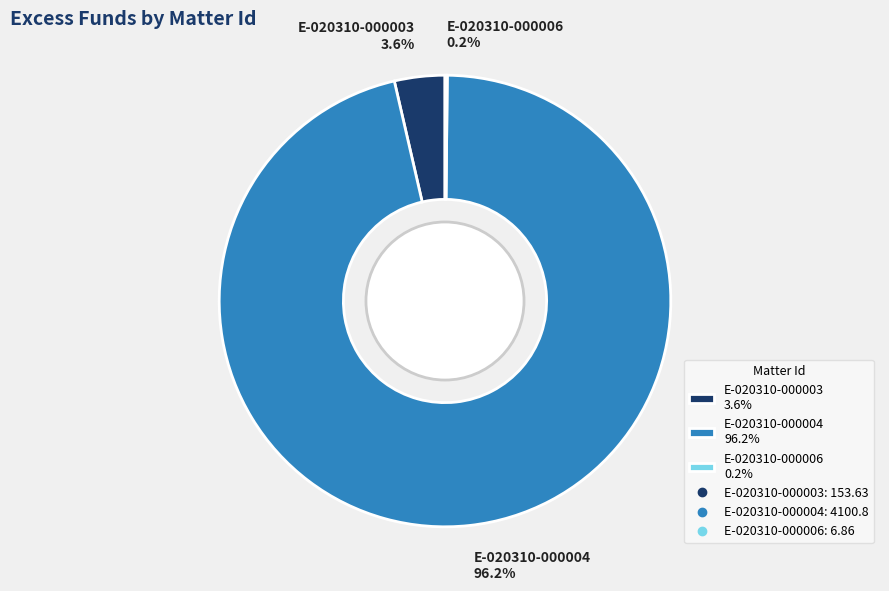

What is the total percentage of E-020310-000004 96.2% and E-020310-000003 3.6%?

99.8%